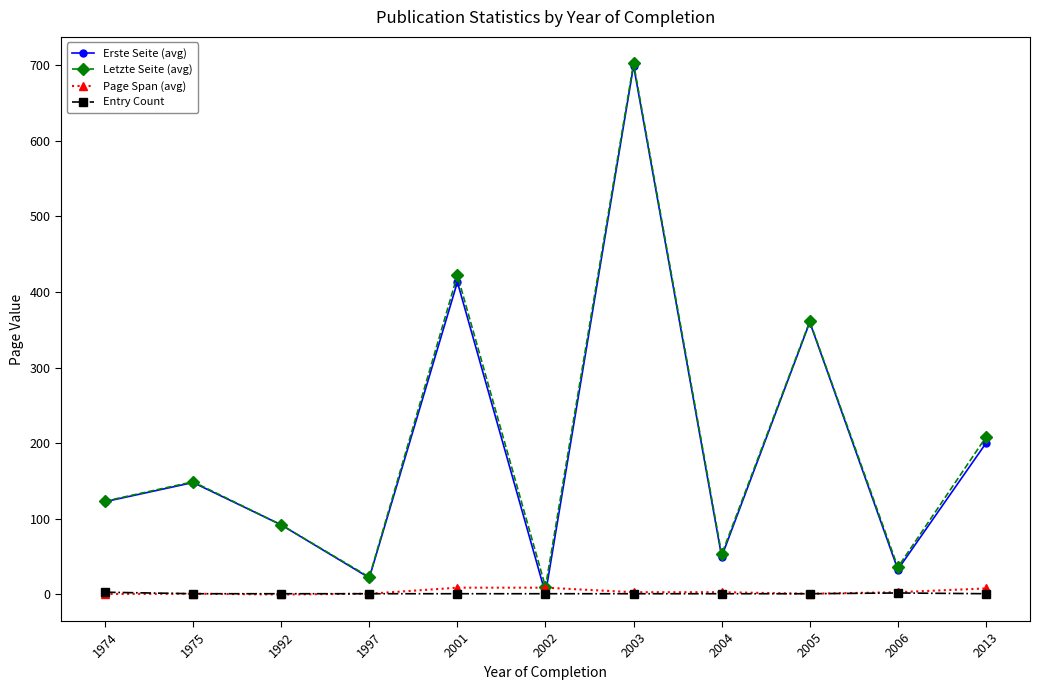

What is the value of the Page Span (avg) point at the 8th from the left?

3.0